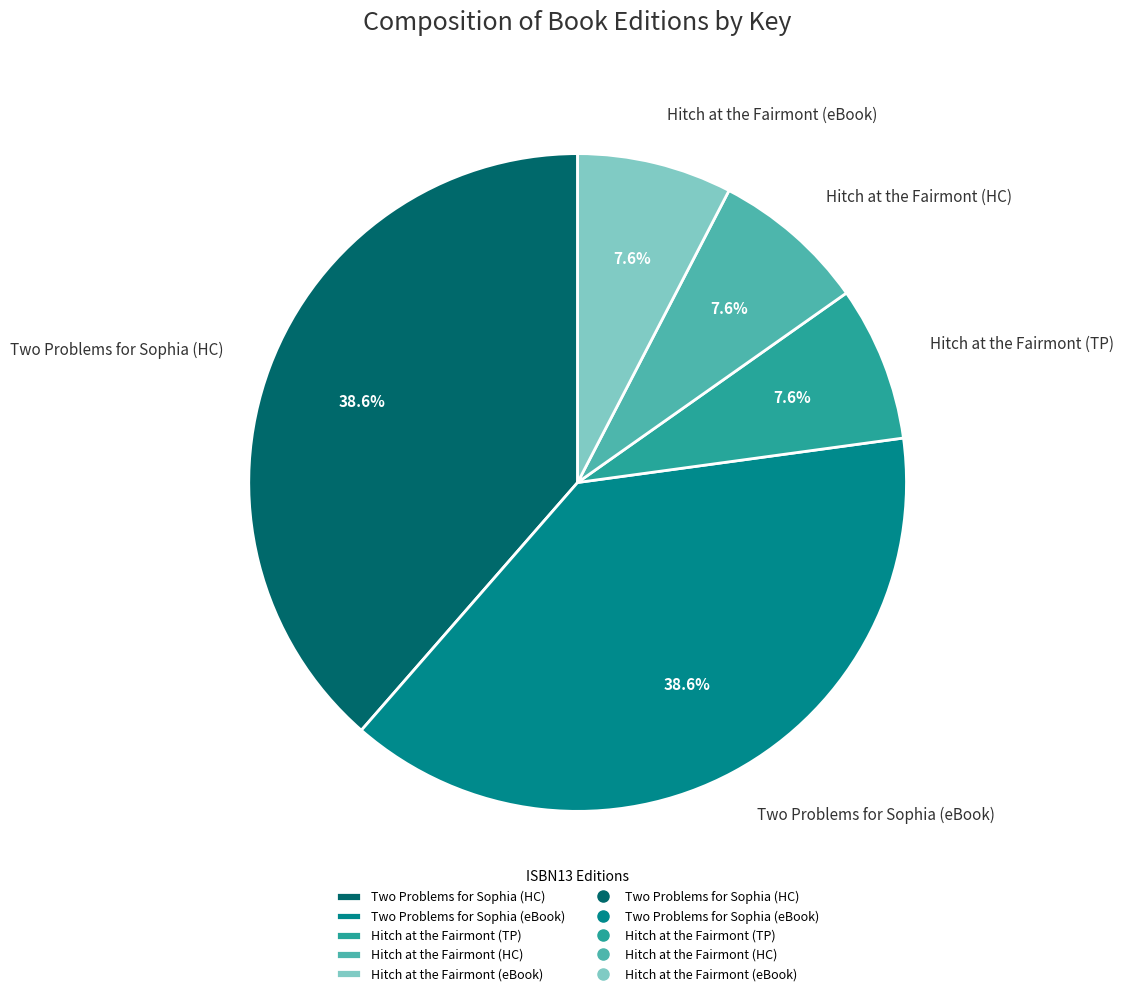

What percentage do Two Problems for Sophia (HC) and Hitch at the Fairmont (HC) together represent?

46.2%